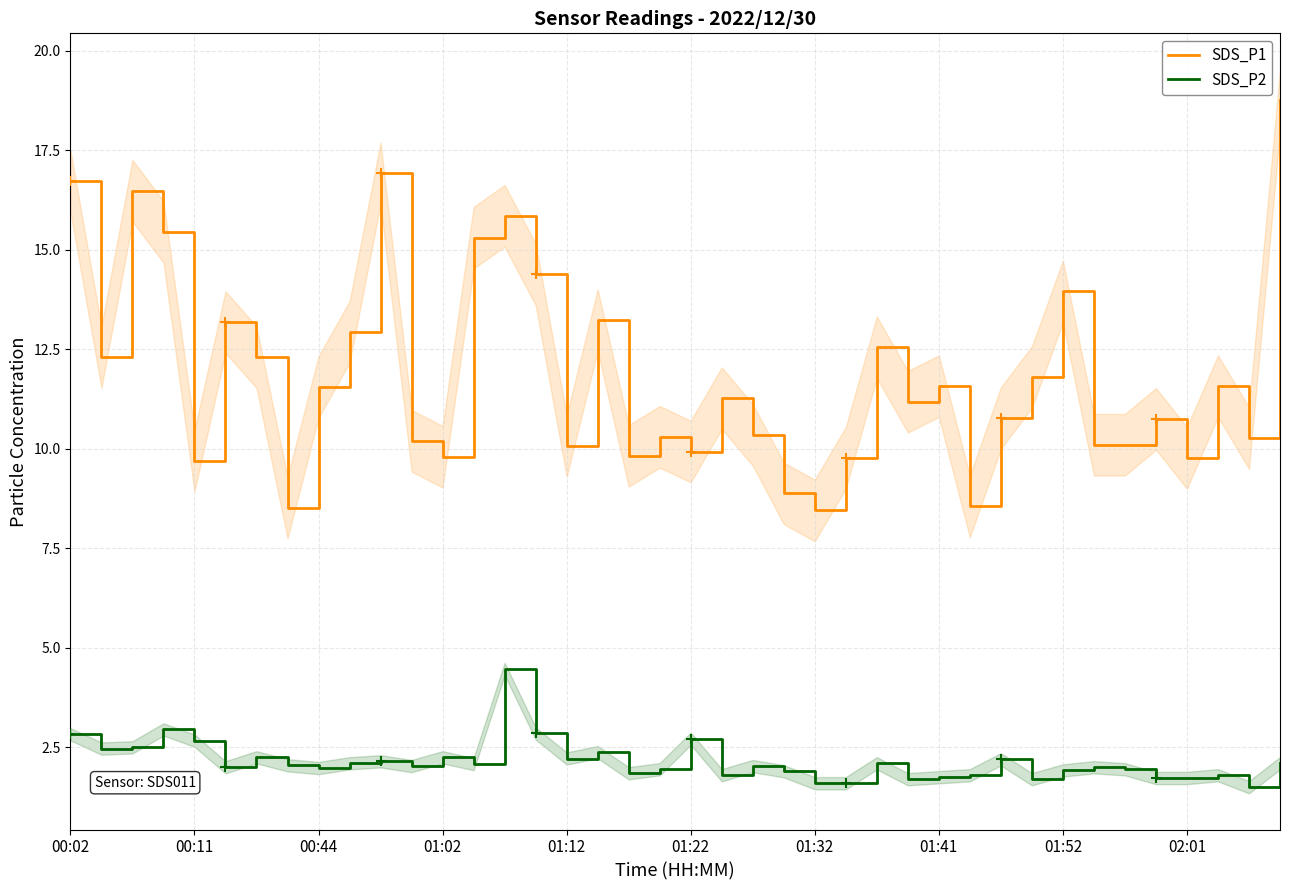

Which series reaches the minimum Y coordinate?

SDS_P2